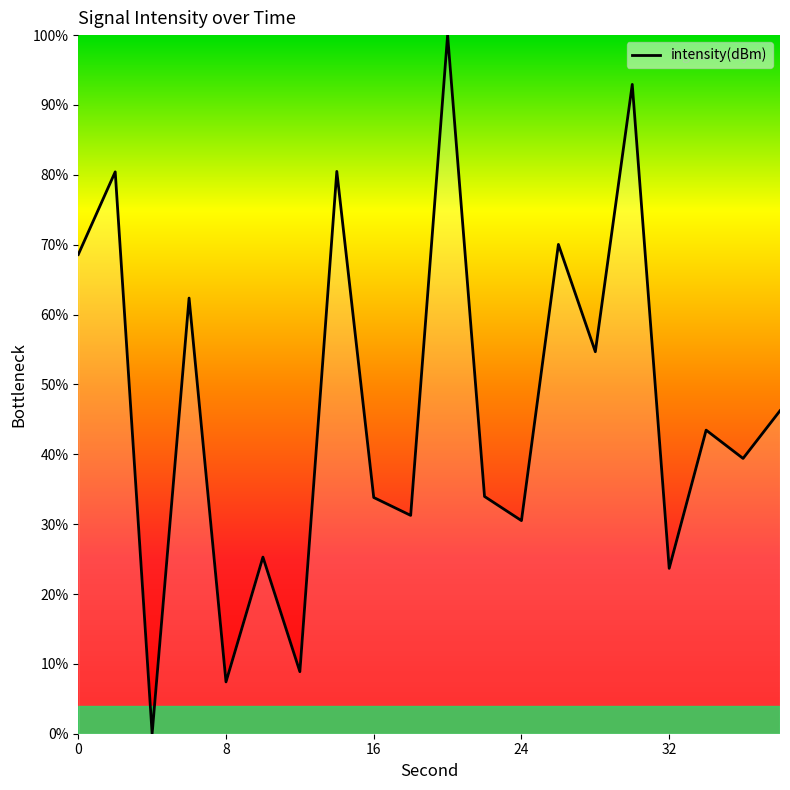

What is the maximum value shown in the chart?

100.0